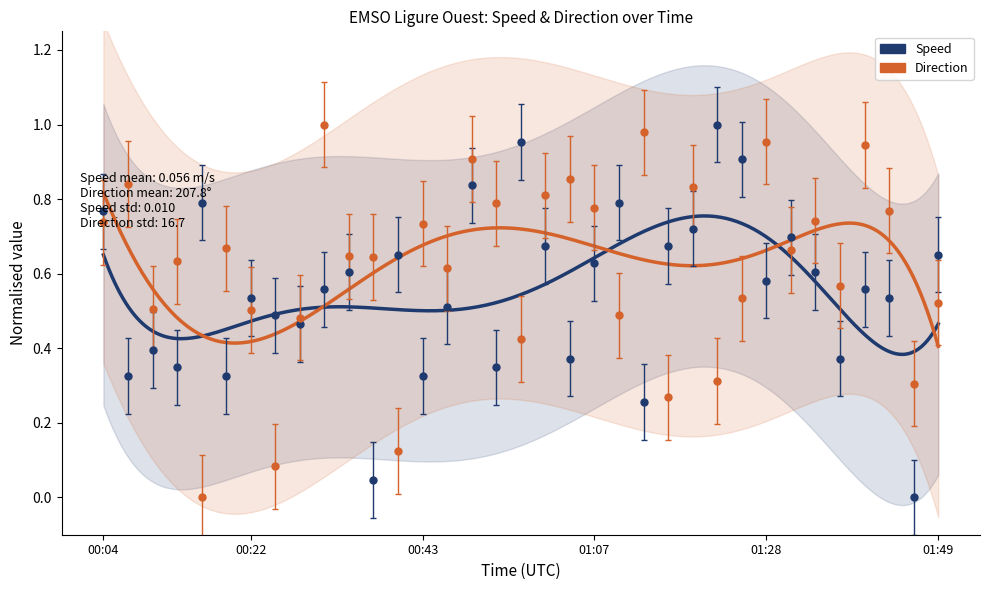

Rank the categories by Speed value from lowest to highest.

2023-02-24T01:46:03, 2023-02-24T00:37:03, 2023-02-24T01:13:03, 2023-02-24T00:07:02, 2023-02-24T00:19:03, 2023-02-24T00:43:03, 2023-02-24T00:13:03, 2023-02-24T00:52:03, 2023-02-24T01:04:02, 2023-02-24T01:37:03, 2023-02-24T00:10:03, 2023-02-24T00:28:03, 2023-02-24T00:25:03, 2023-02-24T00:46:03, 2023-02-24T00:22:02, 2023-02-24T01:43:03, 2023-02-24T00:31:03, 2023-02-24T01:40:03, 2023-02-24T01:28:03, 2023-02-24T00:34:03, 2023-02-24T01:34:03, 2023-02-24T01:07:03, 2023-02-24T00:40:03, 2023-02-24T01:49:03, 2023-02-24T00:58:03, 2023-02-24T01:16:03, 2023-02-24T01:31:03, 2023-02-24T01:19:03, 2023-02-24T00:04:02, 2023-02-24T00:16:03, 2023-02-24T01:10:03, 2023-02-24T00:49:03, 2023-02-24T01:25:03, 2023-02-24T00:55:03, 2023-02-24T01:22:03